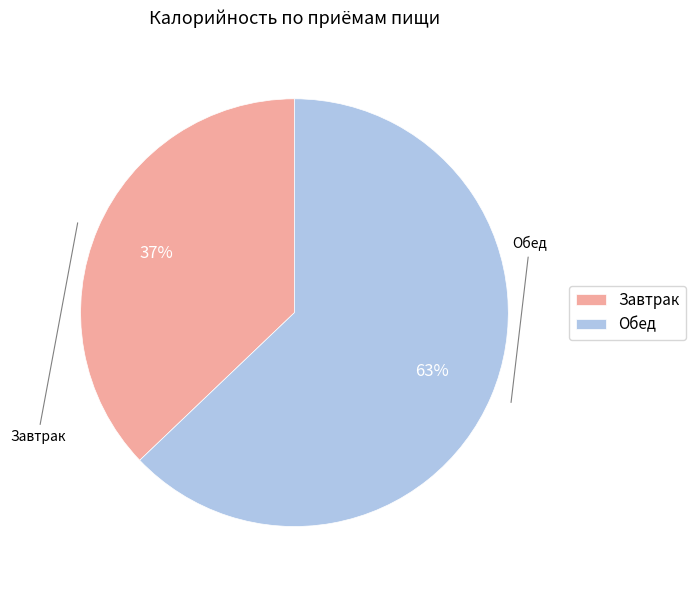

What is the ratio of the value at Завтрак to the value at Обед?

0.6